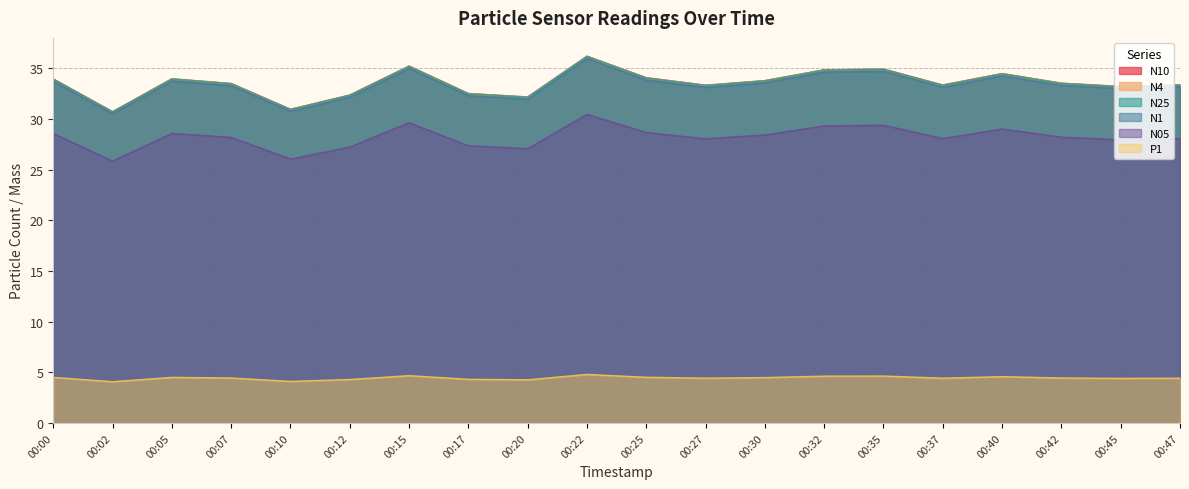

Where is N25 nearest to the value 33?

00:45